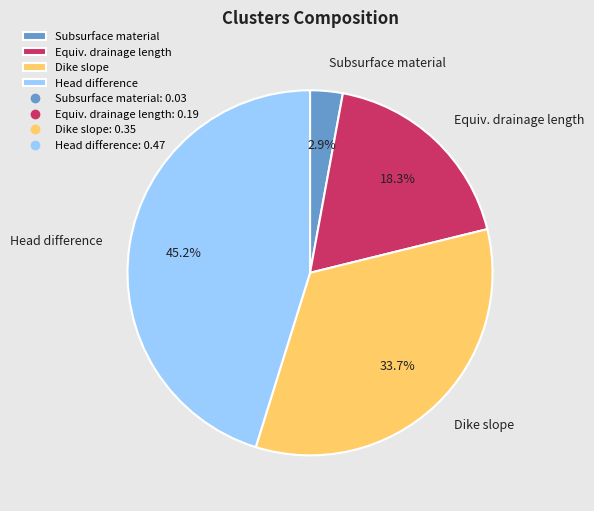

Is it true that Dike slope is 24% of the pie?

False